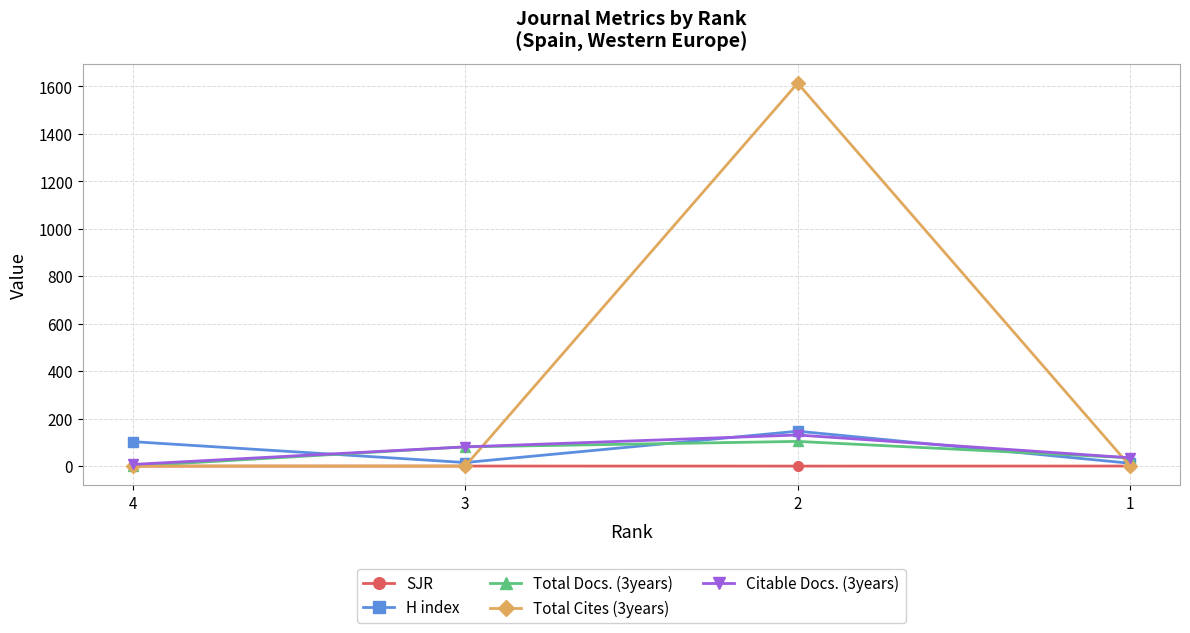

What are all the series names shown in the legend?

SJR, H index, Total Docs. (3years), Total Cites (3years), Citable Docs. (3years)